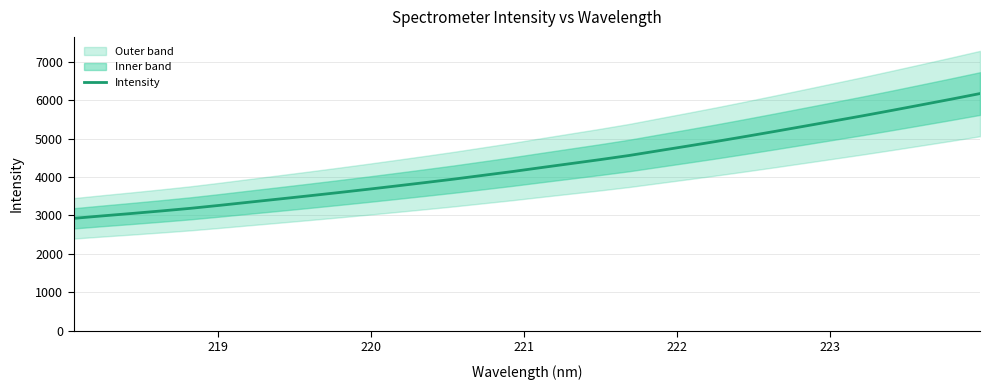

What is the maximum value for Intensity?

6170.9